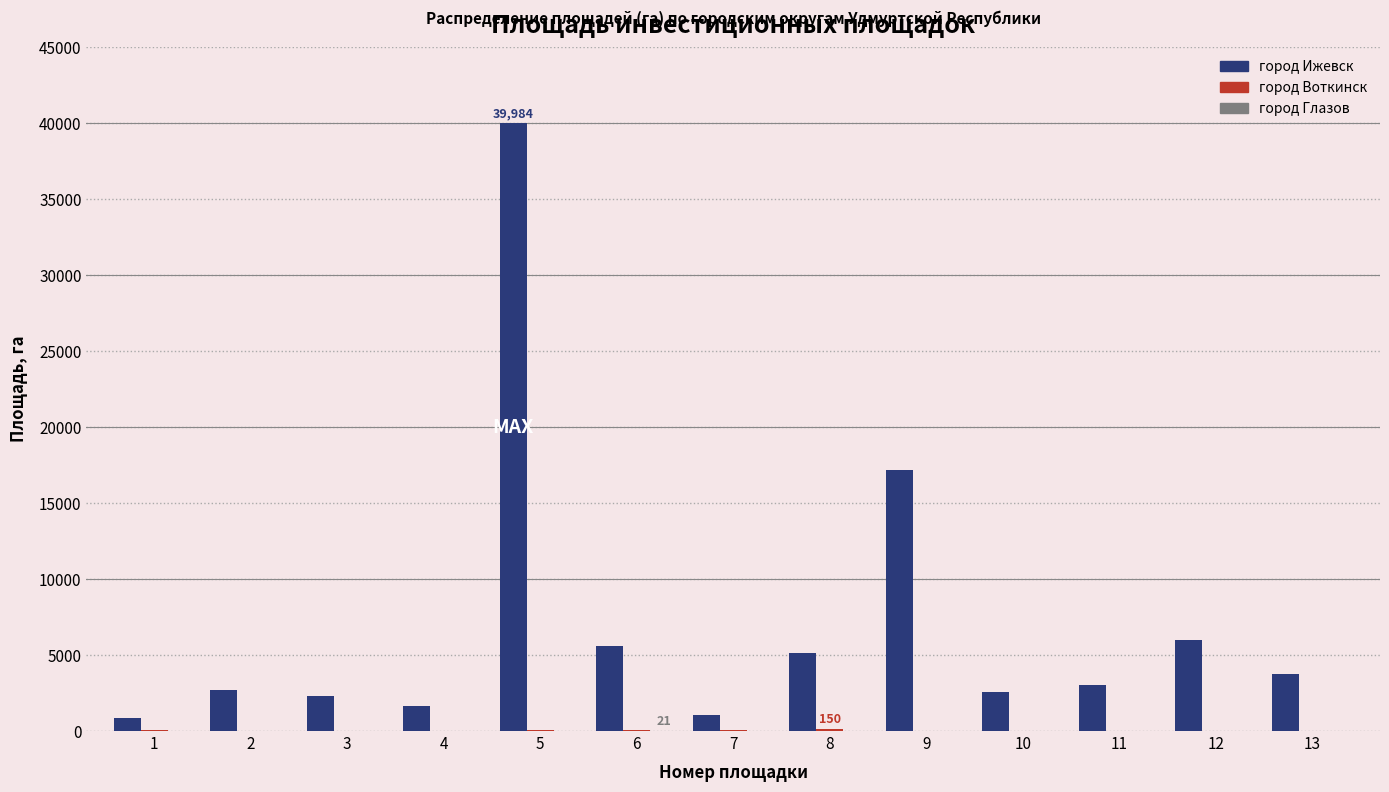

Which series has the largest total across all categories?

город Ижевск